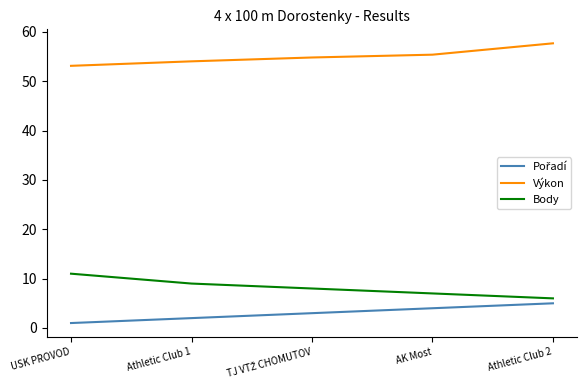

How many lines are shown in the chart?

3